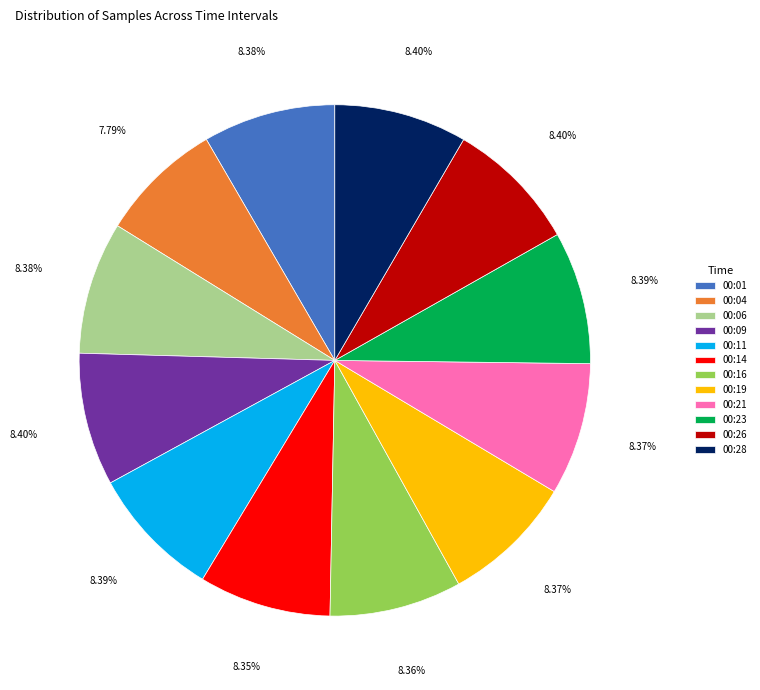

Count the number of slices in the pie.

12